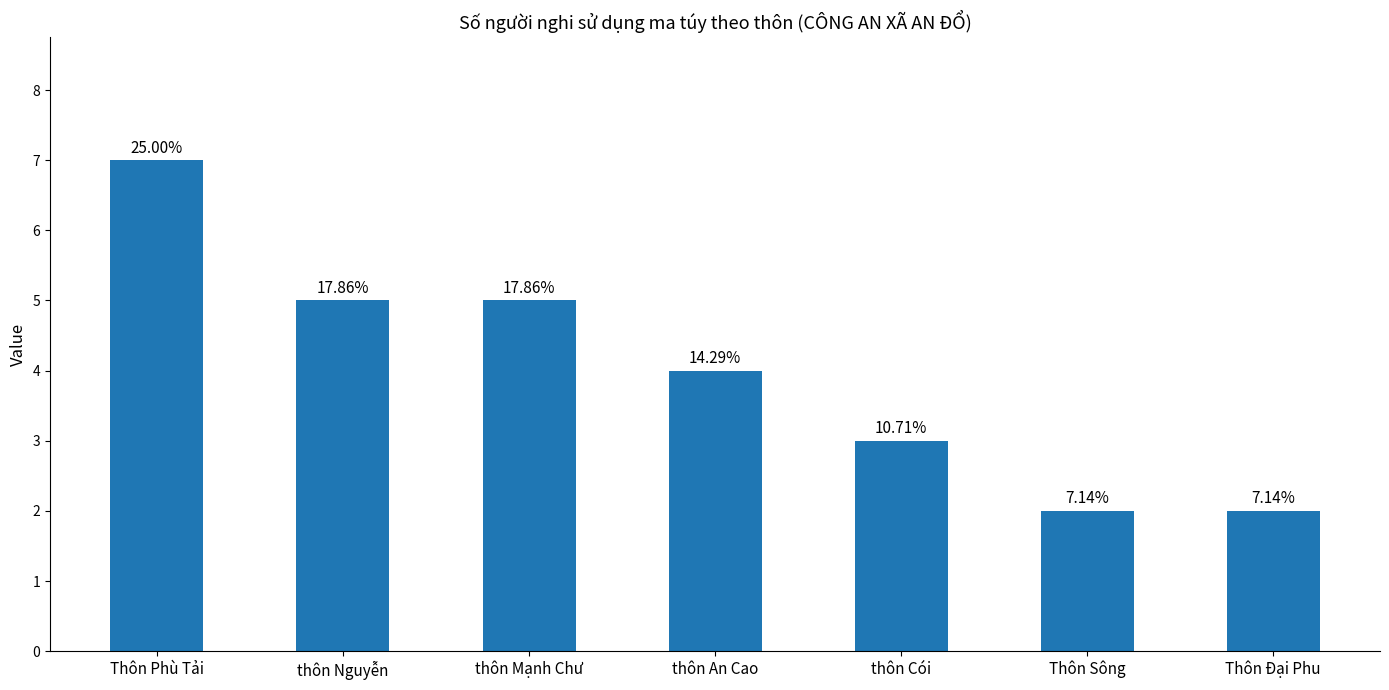

What is the value of the 6th bar from the left?

2